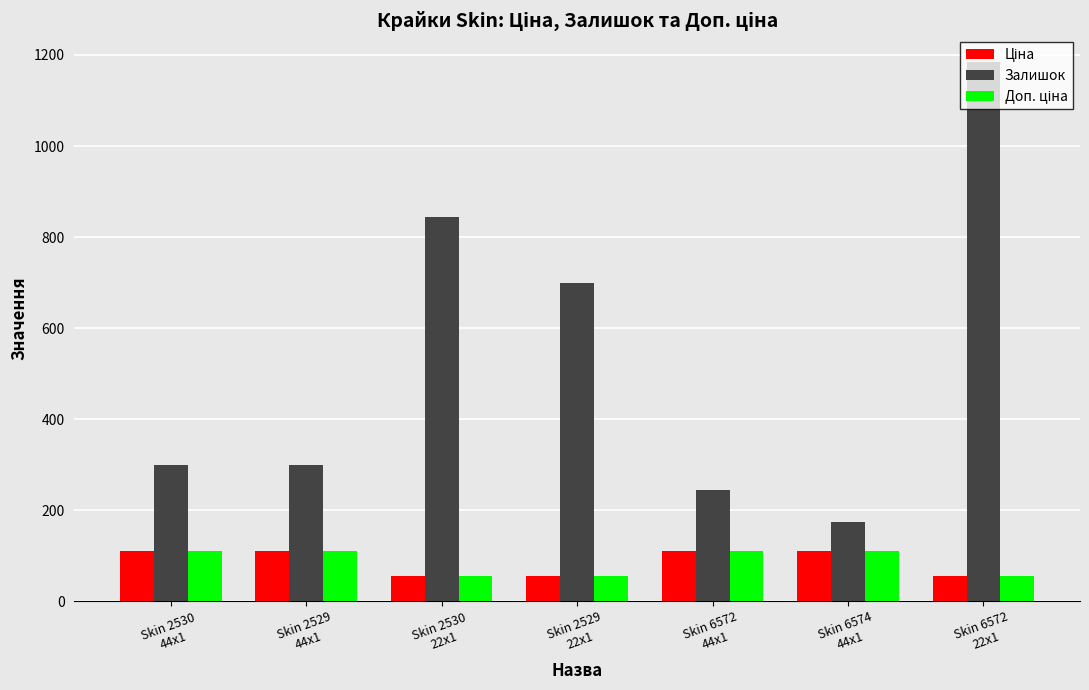

What is the sum of the Залишок values at Skin 6574
44x1 and Skin 2530
22x1?

1018.0